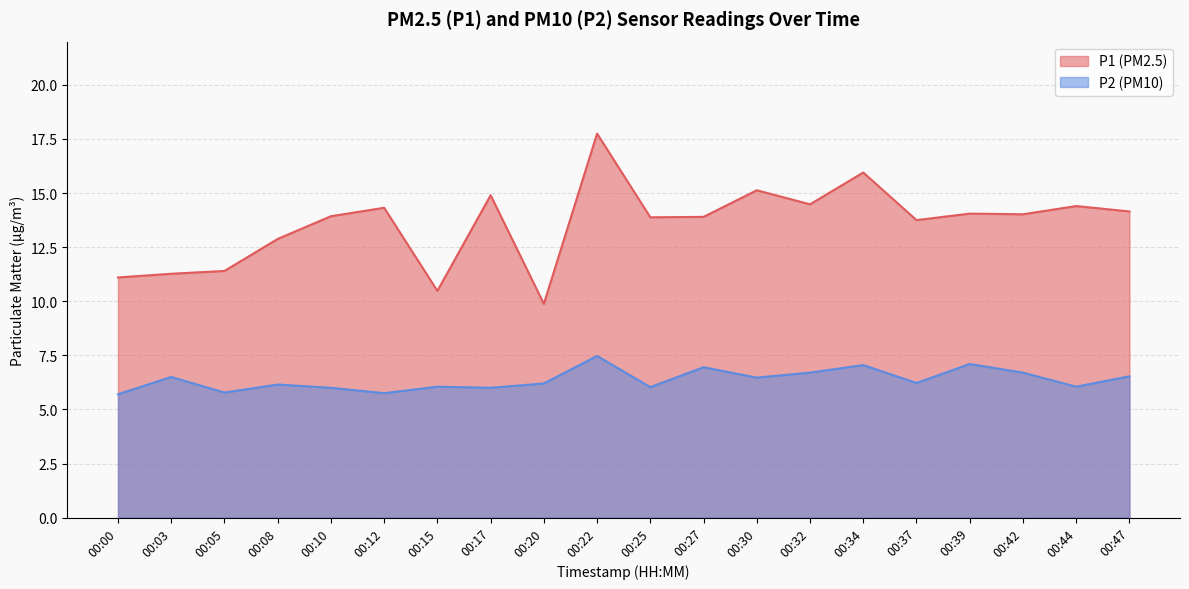

How many data points in P2 are less than 6?

3